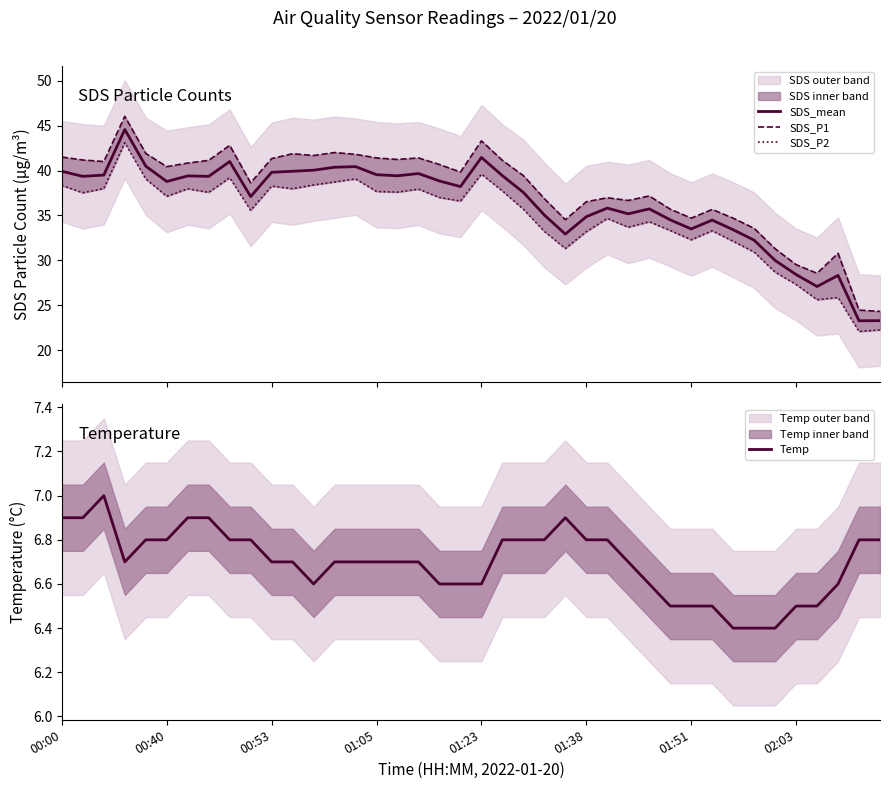

What is the minimum value for SDS_mean?

23.3